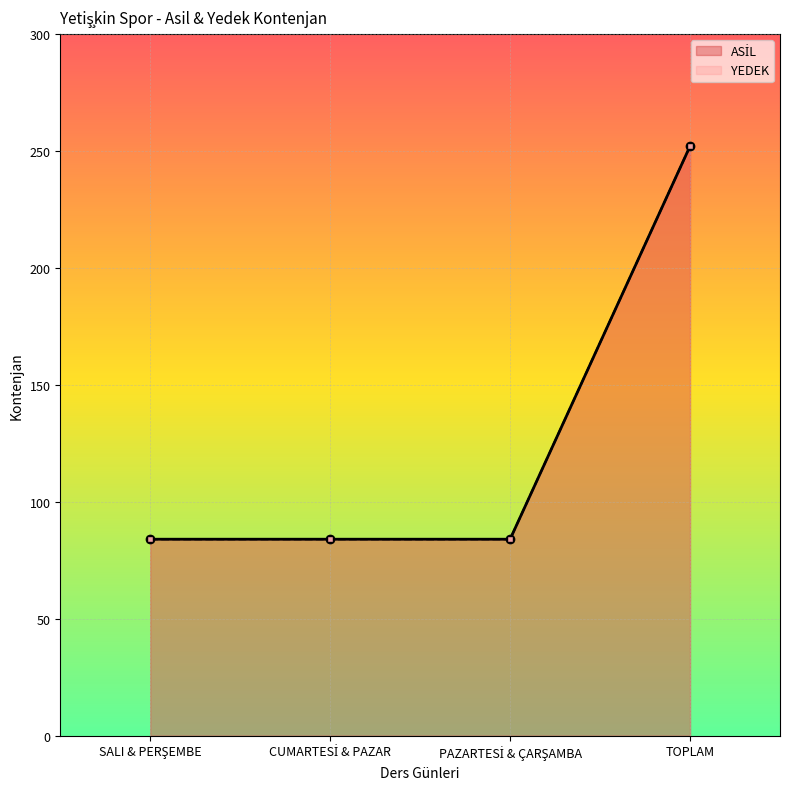

Which series changed the most between SALI & PERŞEMBE and PAZARTESİ & ÇARŞAMBA?

ASİL